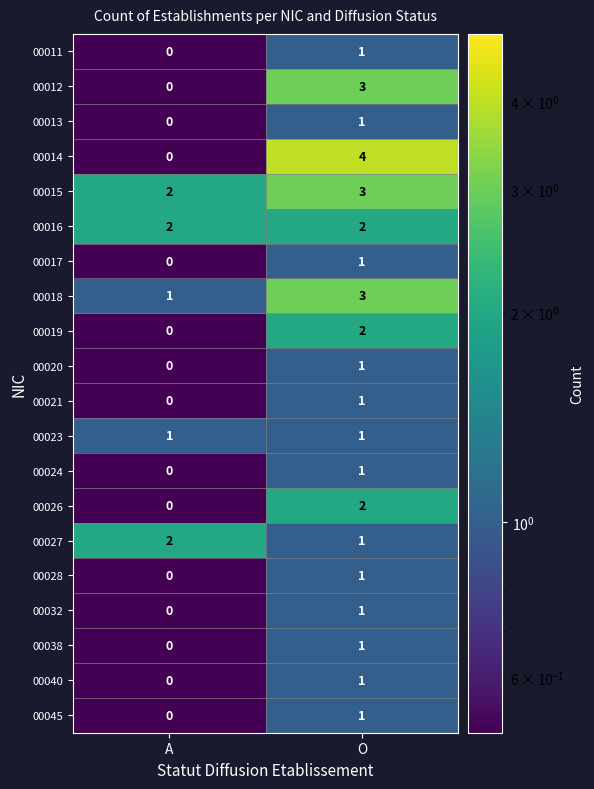

List the labels in order of 00021 value, largest first.

O, A